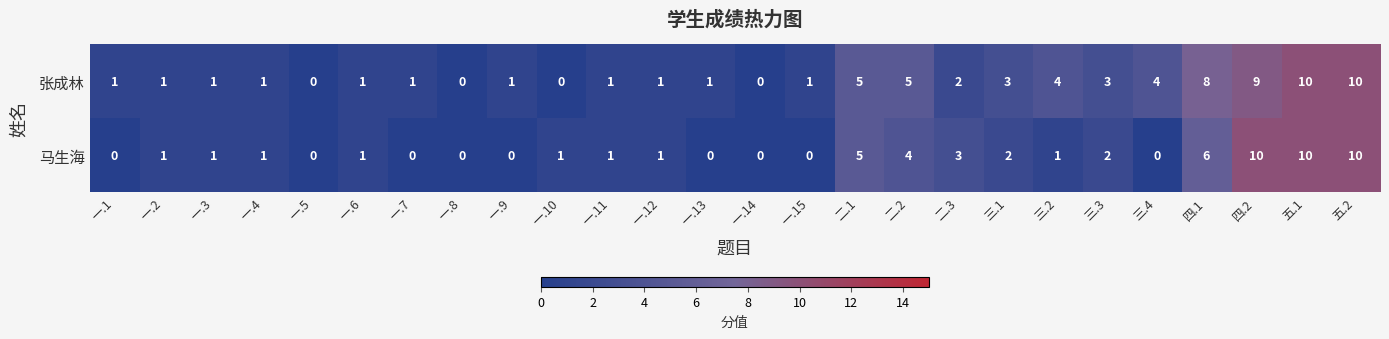

How many 张成林 values are between 1 and 4?

16